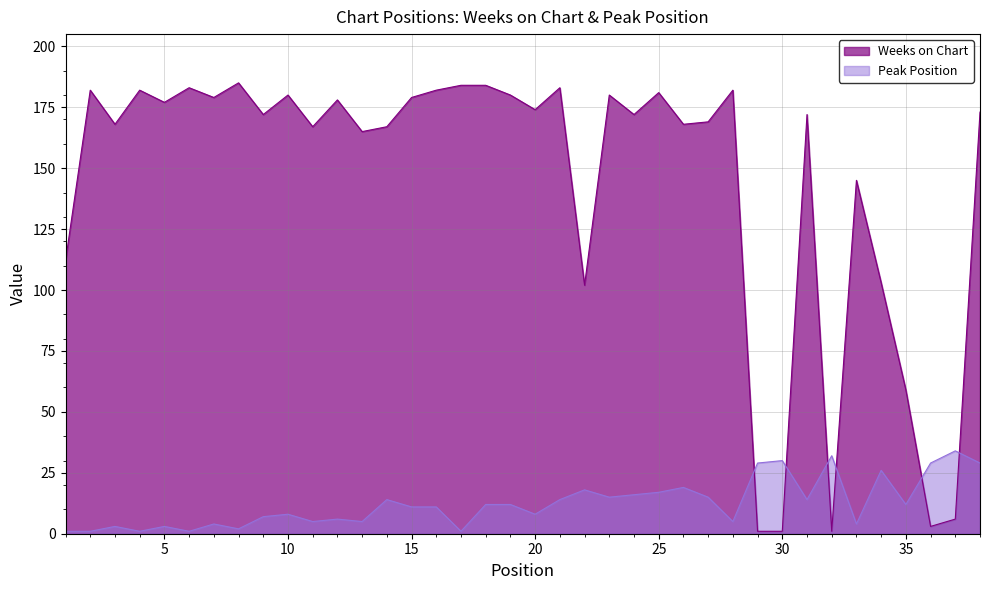

Which series has the widest spread of values?

Weeks on Chart